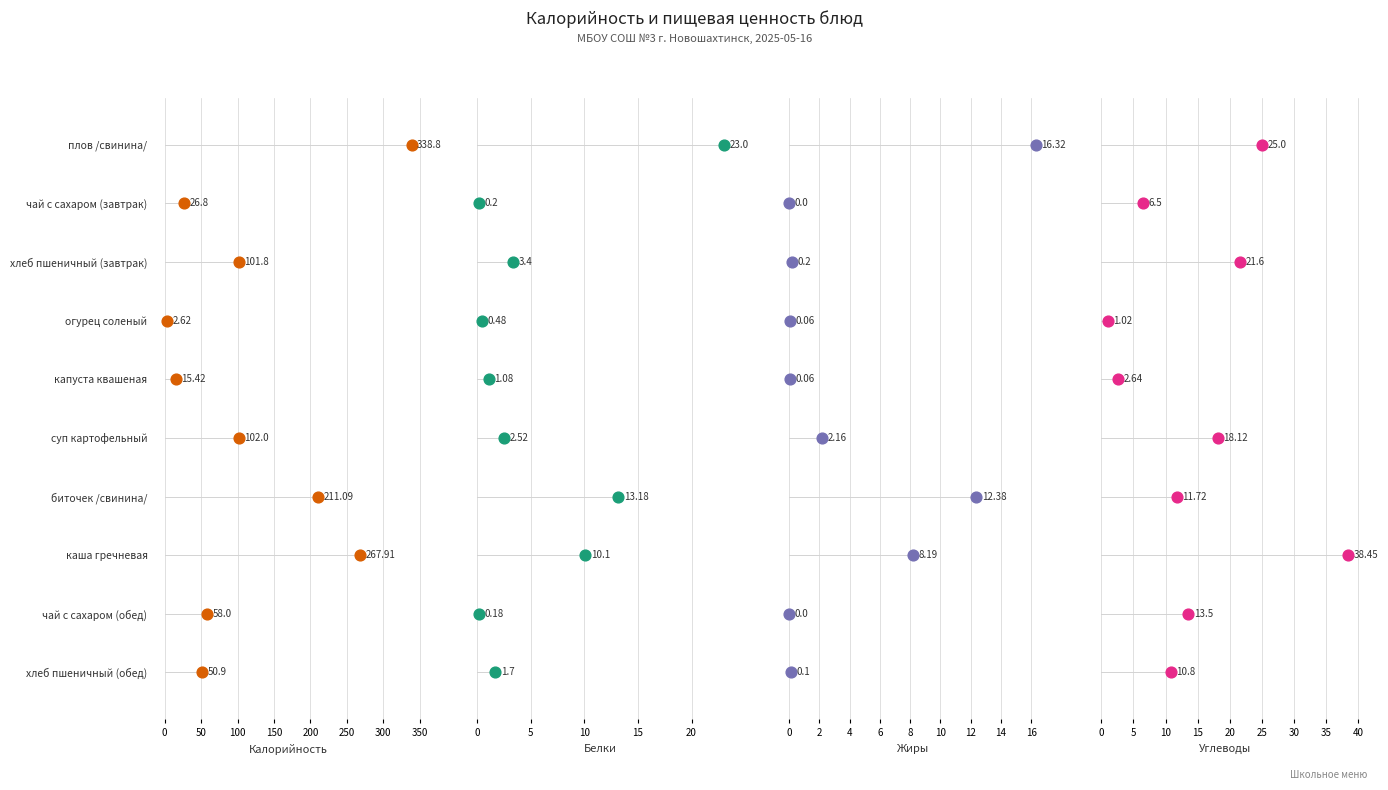

Which series contains the highest Y value?

Калорийность